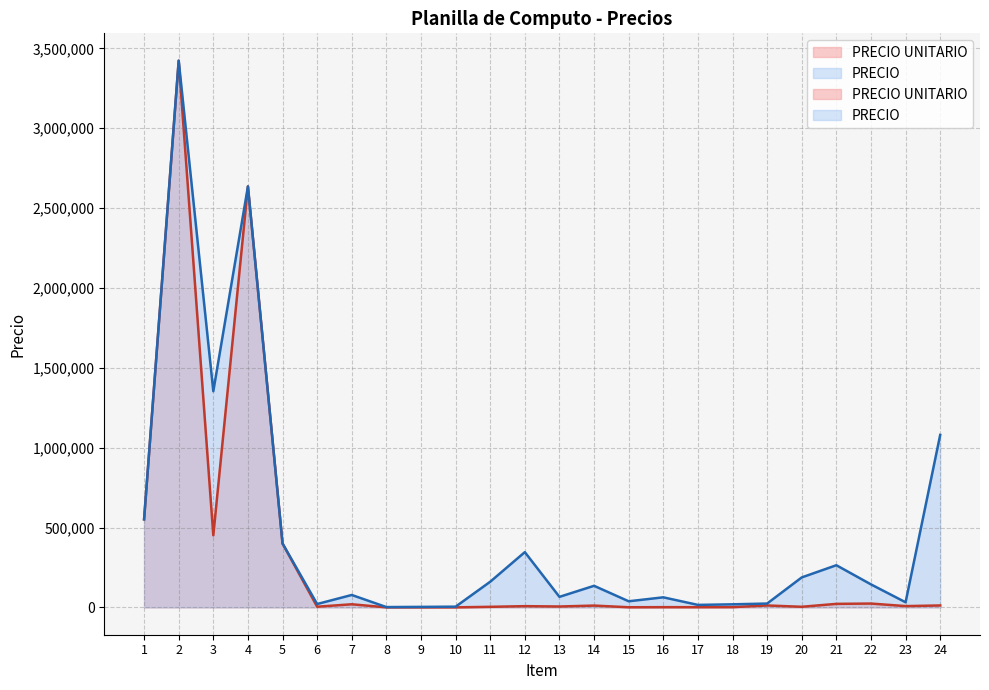

Rank the categories by PRECIO UNITARIO value from highest to lowest.

2, 4, 1, 3, 5, 22, 21, 7, 19, 24, 14, 23, 12, 13, 6, 20, 11, 18, 16, 17, 15, 8, 10, 9